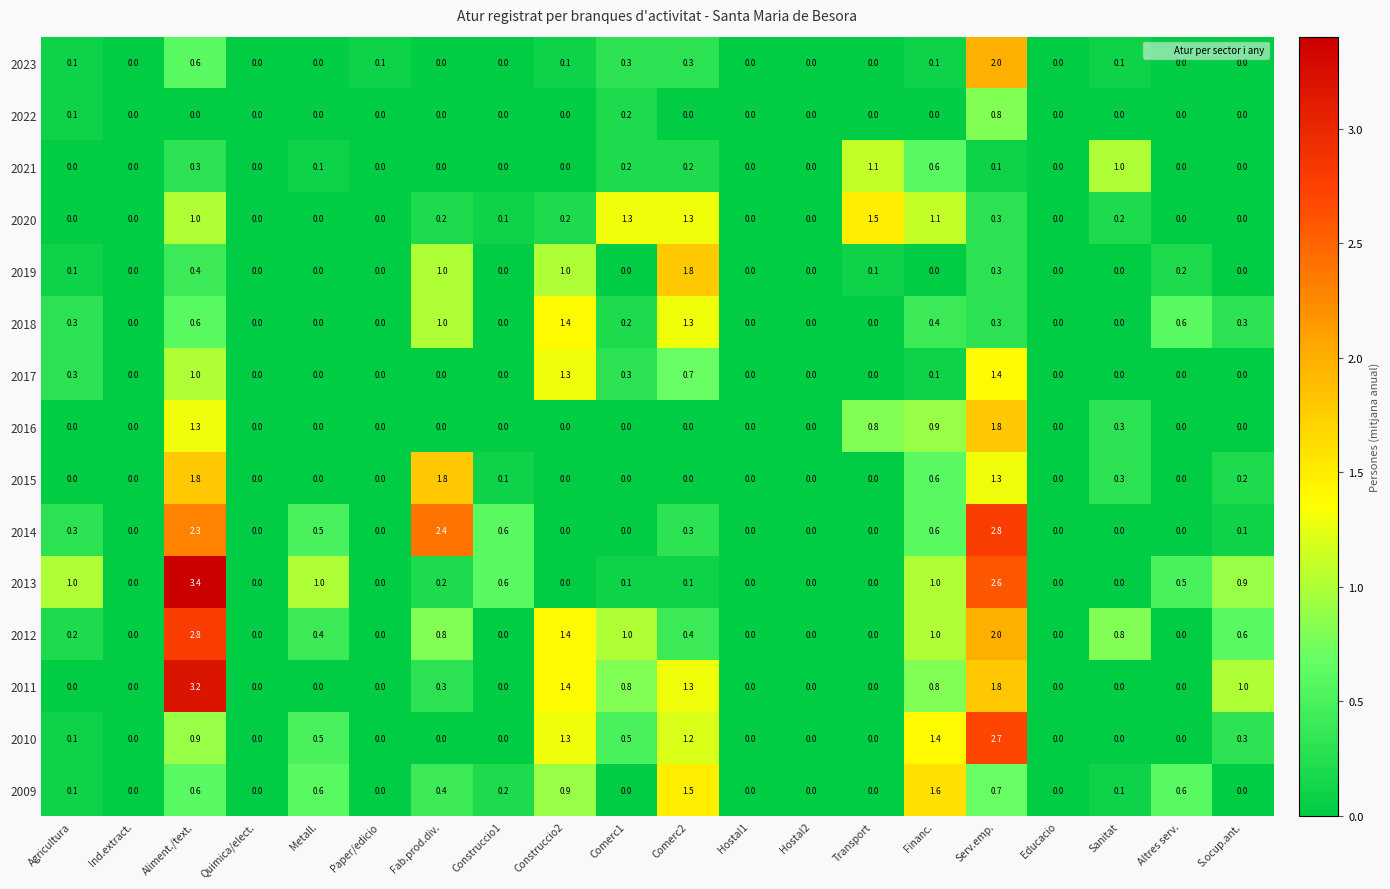

How many series are shown in this chart?

15